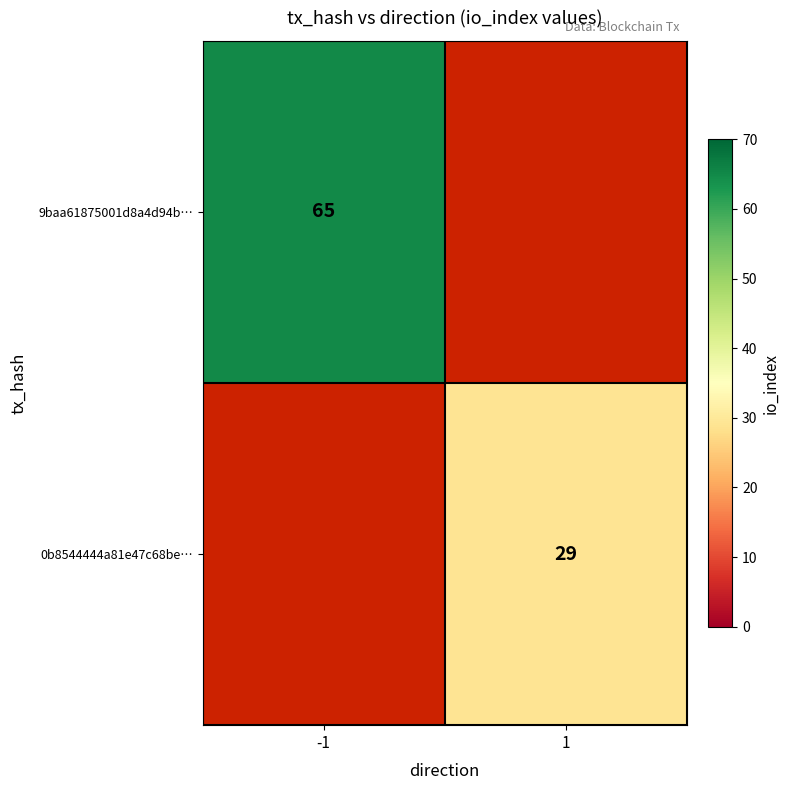

True or false: 0b8544444a81e47c68be… has a value of 20.2 at 1.

False